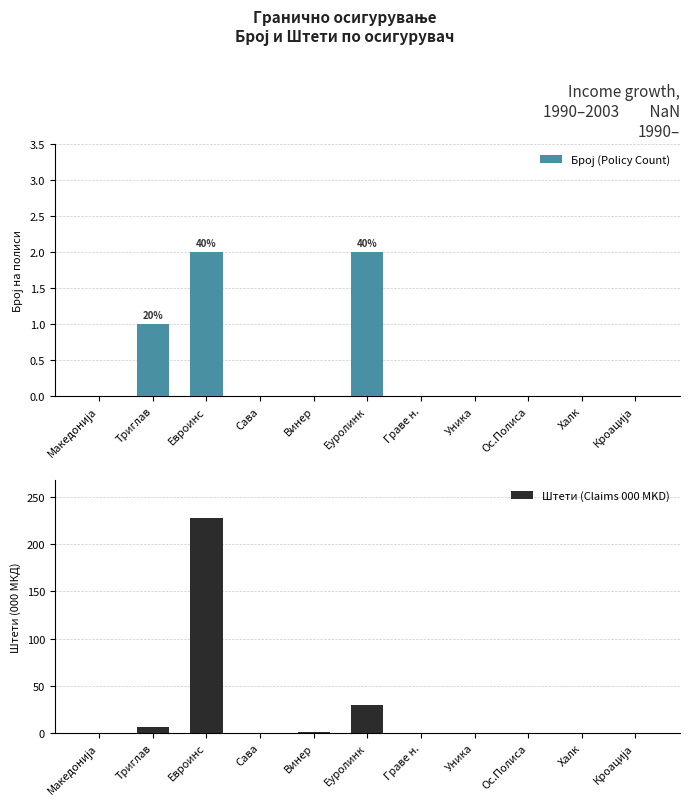

Reading left to right, what are all the values shown in this chart?

Број (Policy Count): 0	1	2	0	0	2	0	0	0	0	0
Штети (Claims 000 MKD): 0	6	228	0	1	29	0	0	0	0	0